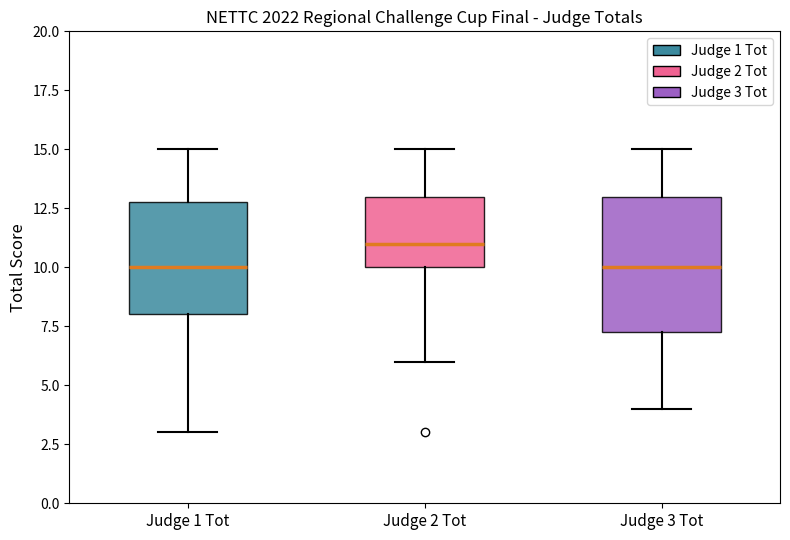

Reading left to right, read every box against the y-axis: the position of its median line, the range the box covers, and the ends of its whiskers. The values are not printed on the chart, so give them approximately, as read against the axis.

Judge 1 Tot: median 10.0, box 8.0 to 13.0, whiskers 3.0 to 15.0
Judge 2 Tot: median 11.0, box 10.0 to 13.0, whiskers 6.0 to 15.0
Judge 3 Tot: median 10.0, box 7.5 to 13.0, whiskers 4.0 to 15.0